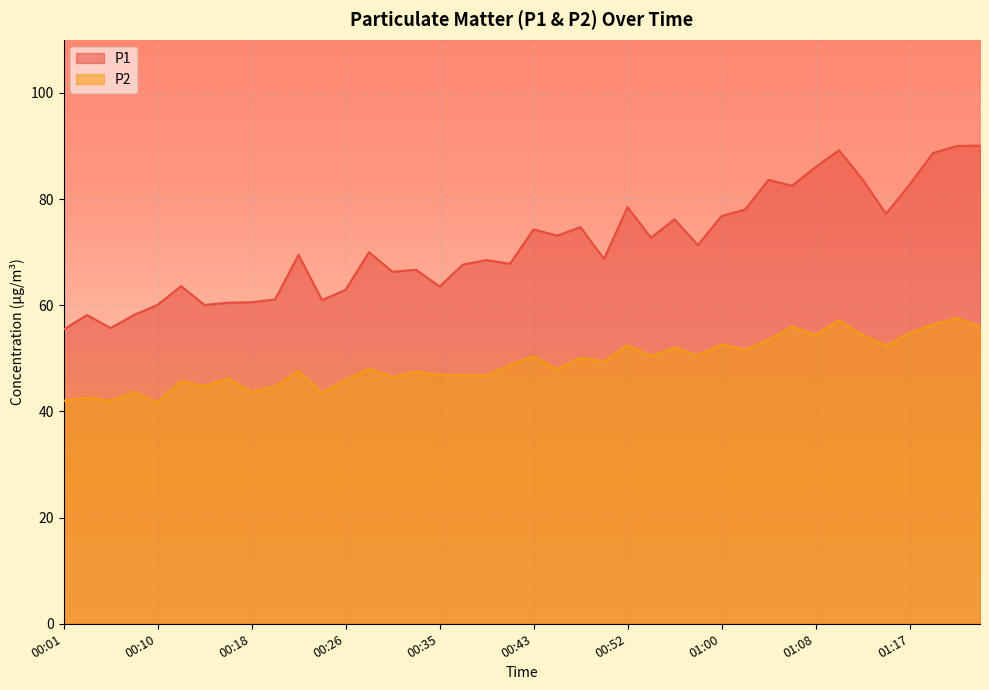

What position from the left is 00:49?

24